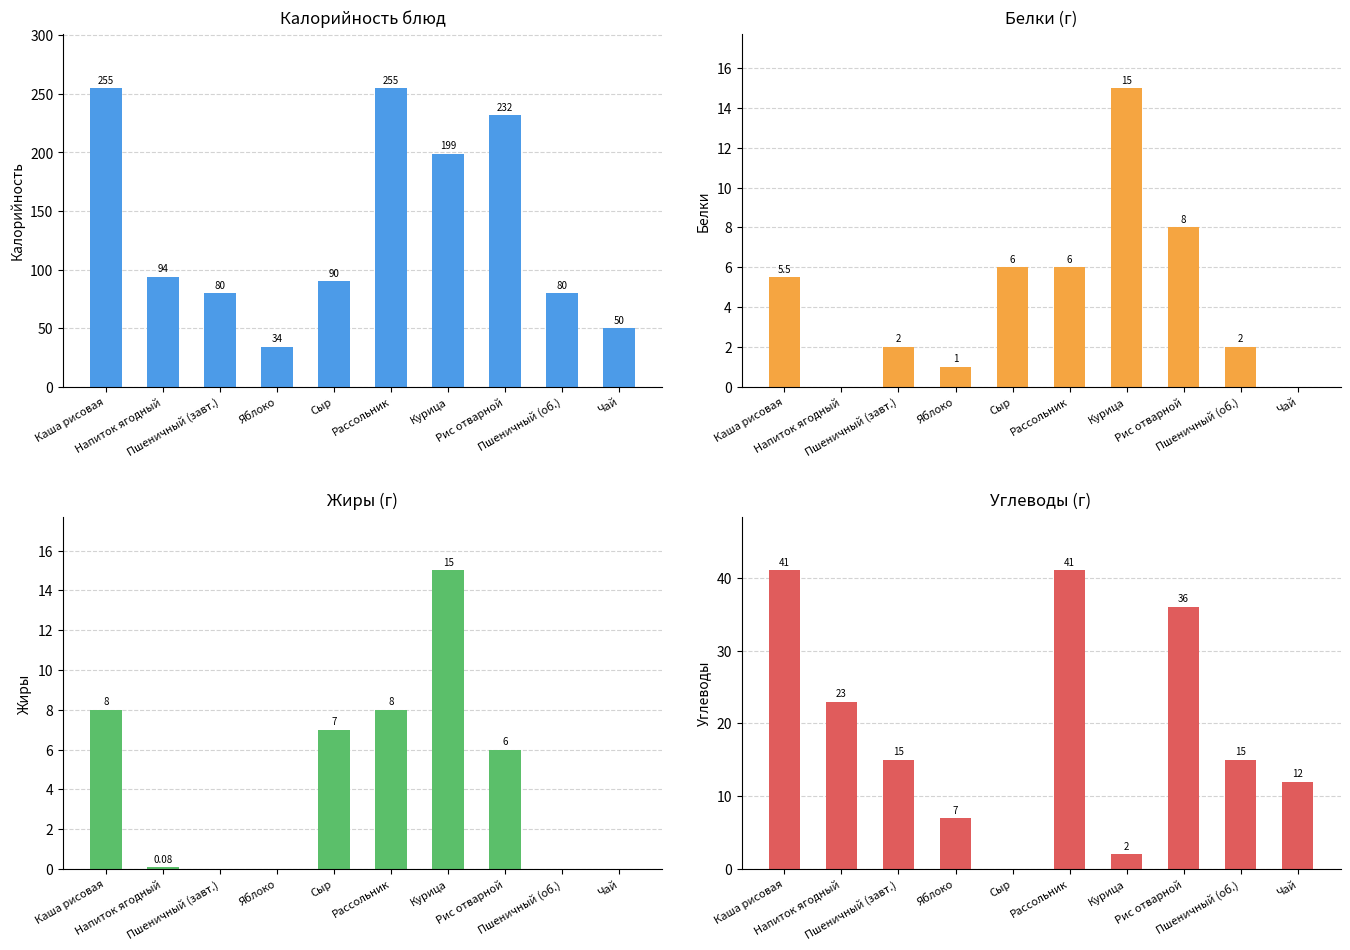

What is the sum of the Углеводы values at Каша рисовая and Рассольник?

82.0